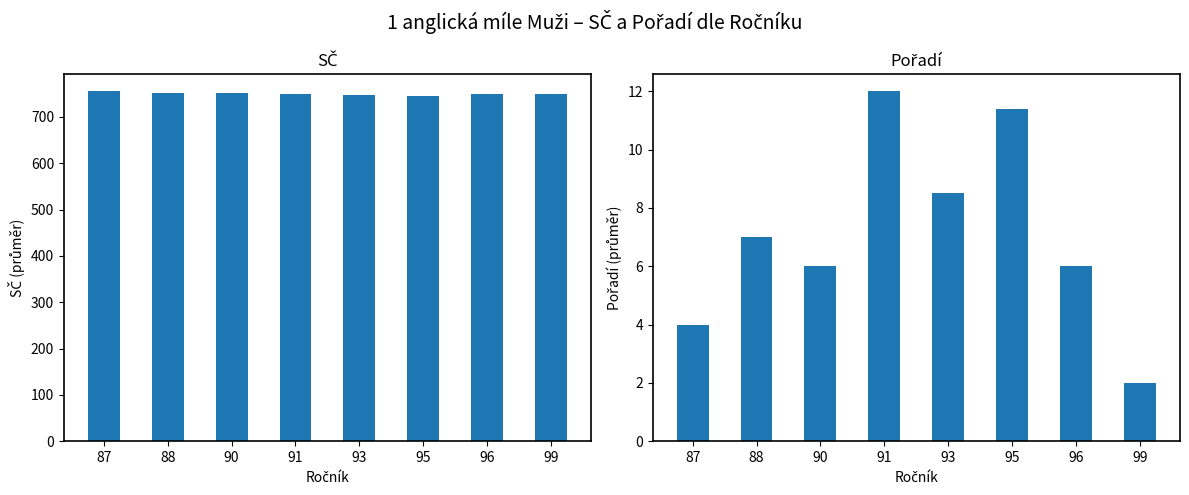

What is the difference between the maximum and minimum values in the SČ series?

10.2